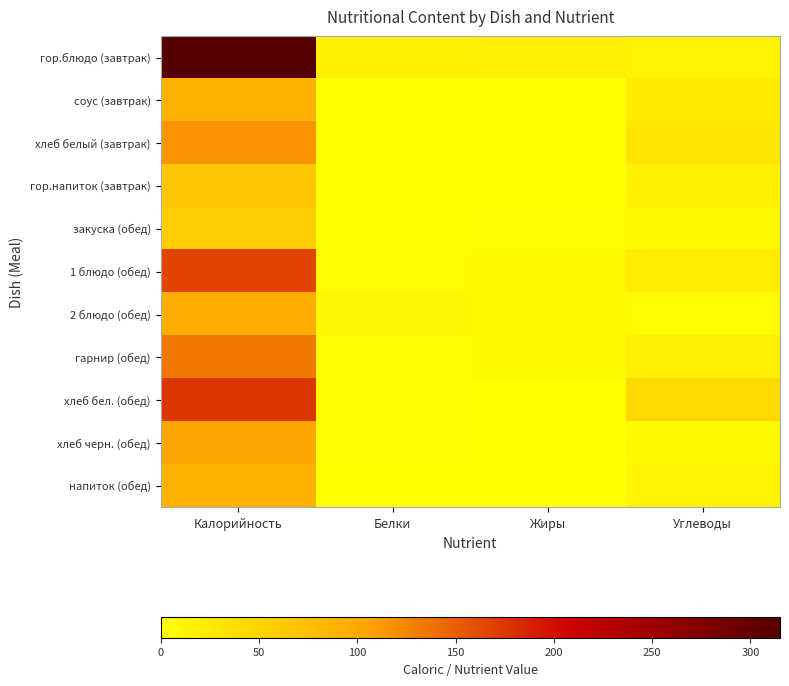

How many distinct data groups are displayed?

11